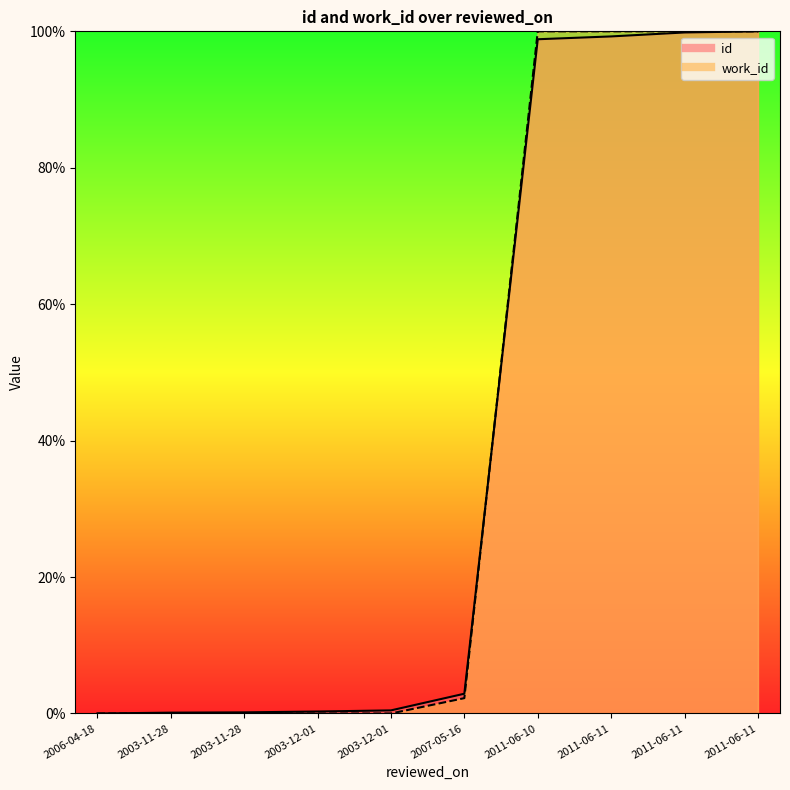

What is the average value of the id series?

0.4